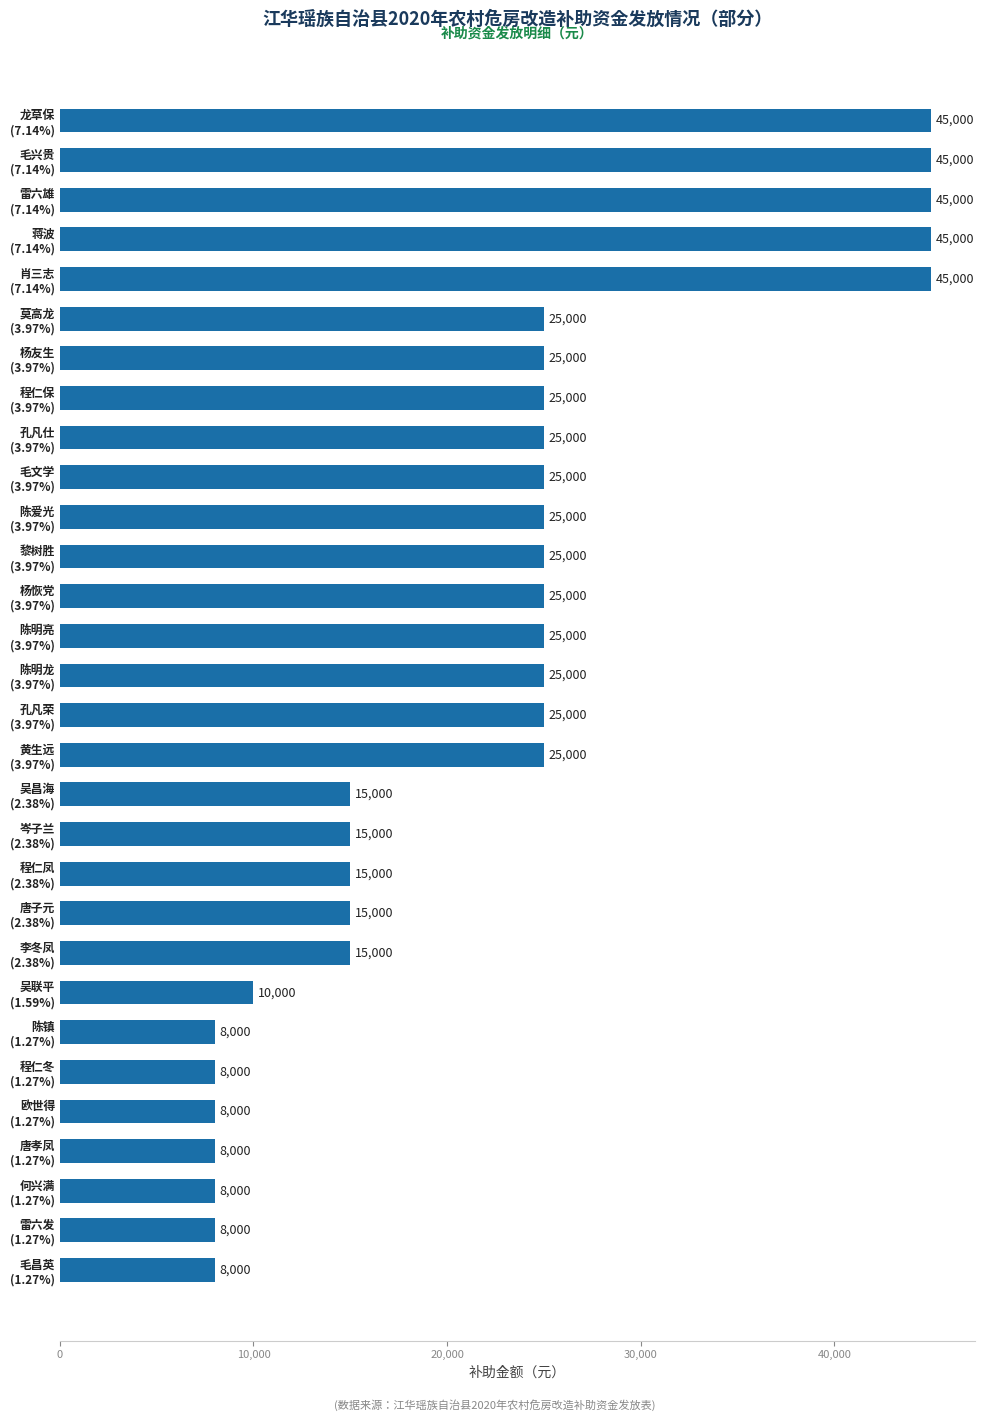

What is the minimum value shown in the chart?

8000